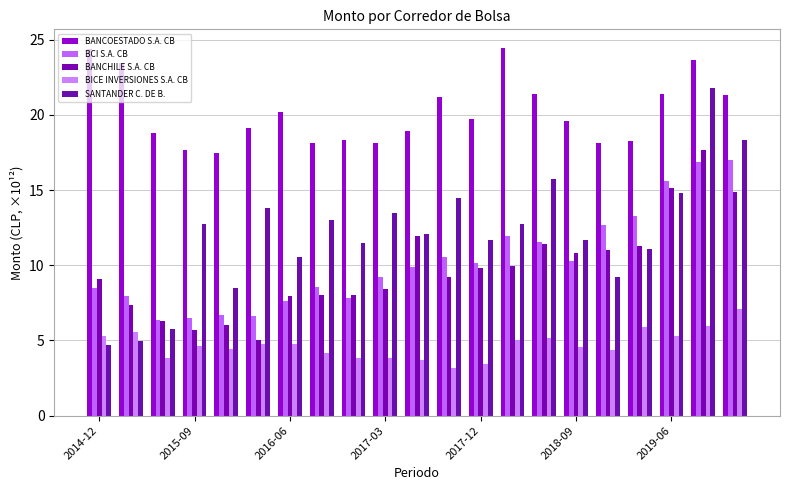

What is the sum of all BICE INVERSIONES S.A. CB values?

98.8